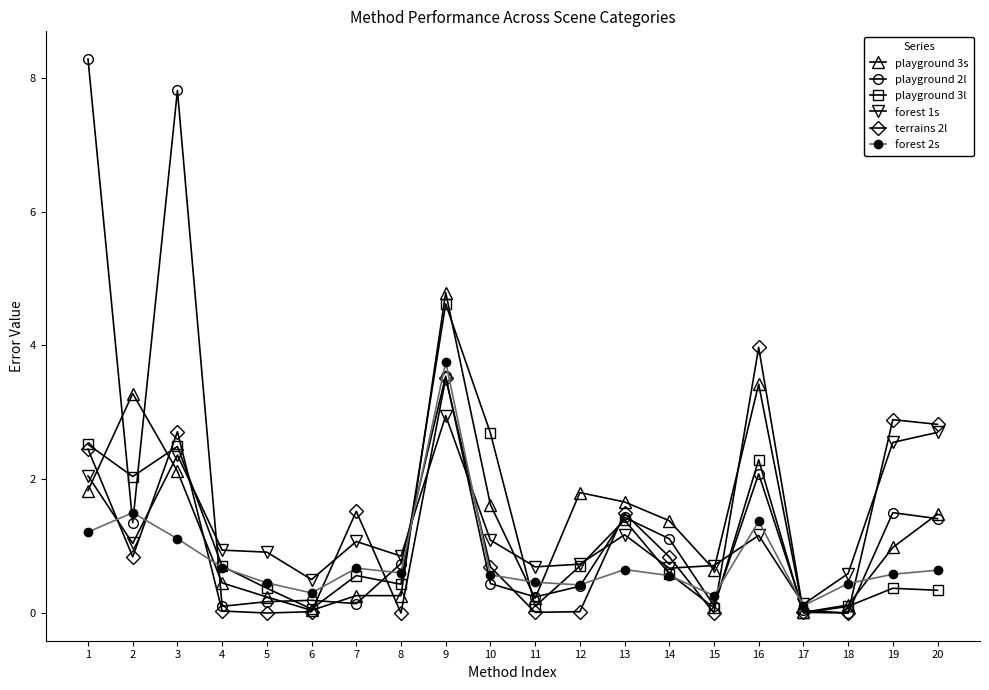

At how many categories does at least one series exceed 6?

2